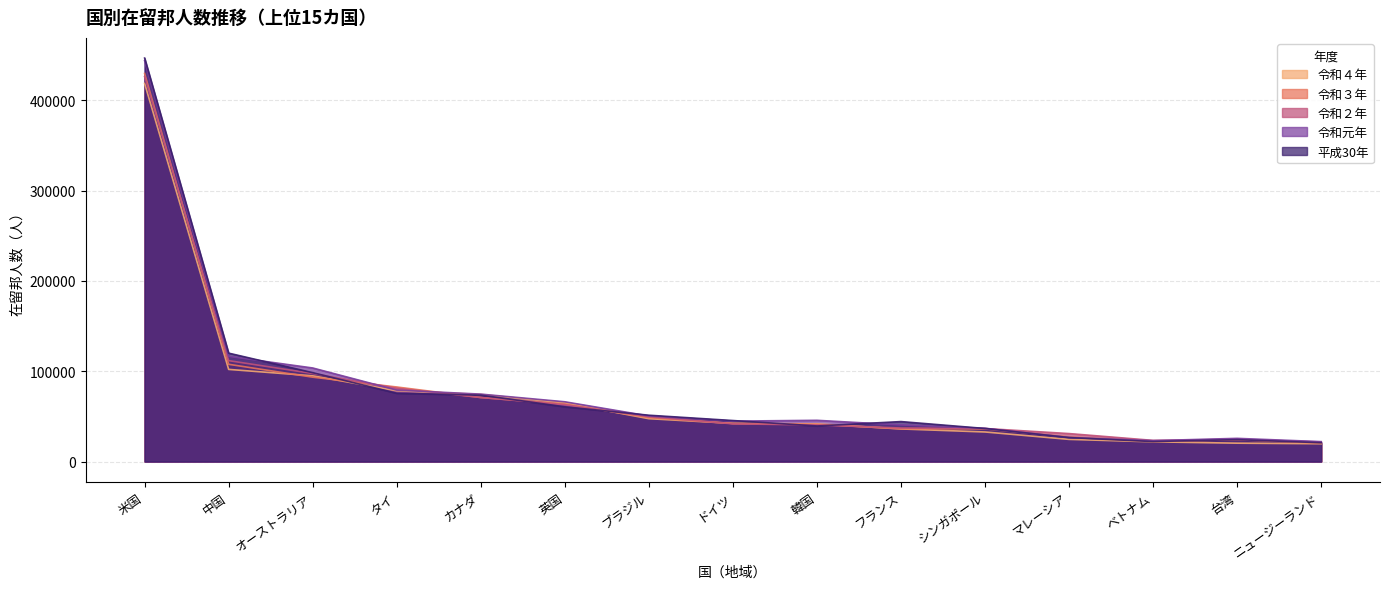

What is the difference between the 令和３年 values at 韓国 and マレーシア?

13982